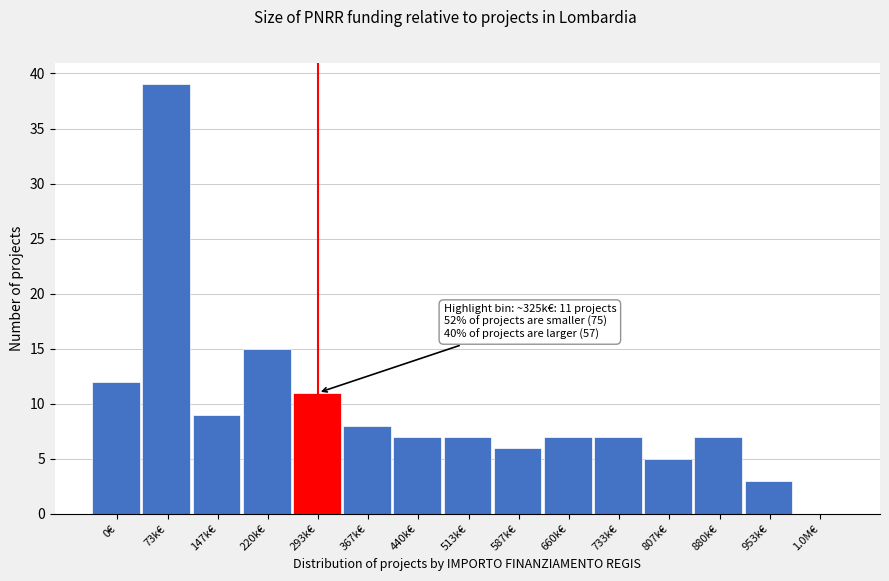

Reading left to right, list all the values displayed in this chart.

0€=12	73k€=39	147k€=9	220k€=15	293k€=11	367k€=8	440k€=7	513k€=7	587k€=6	660k€=7	733k€=7	807k€=5	880k€=7	953k€=3	1.0M€=0